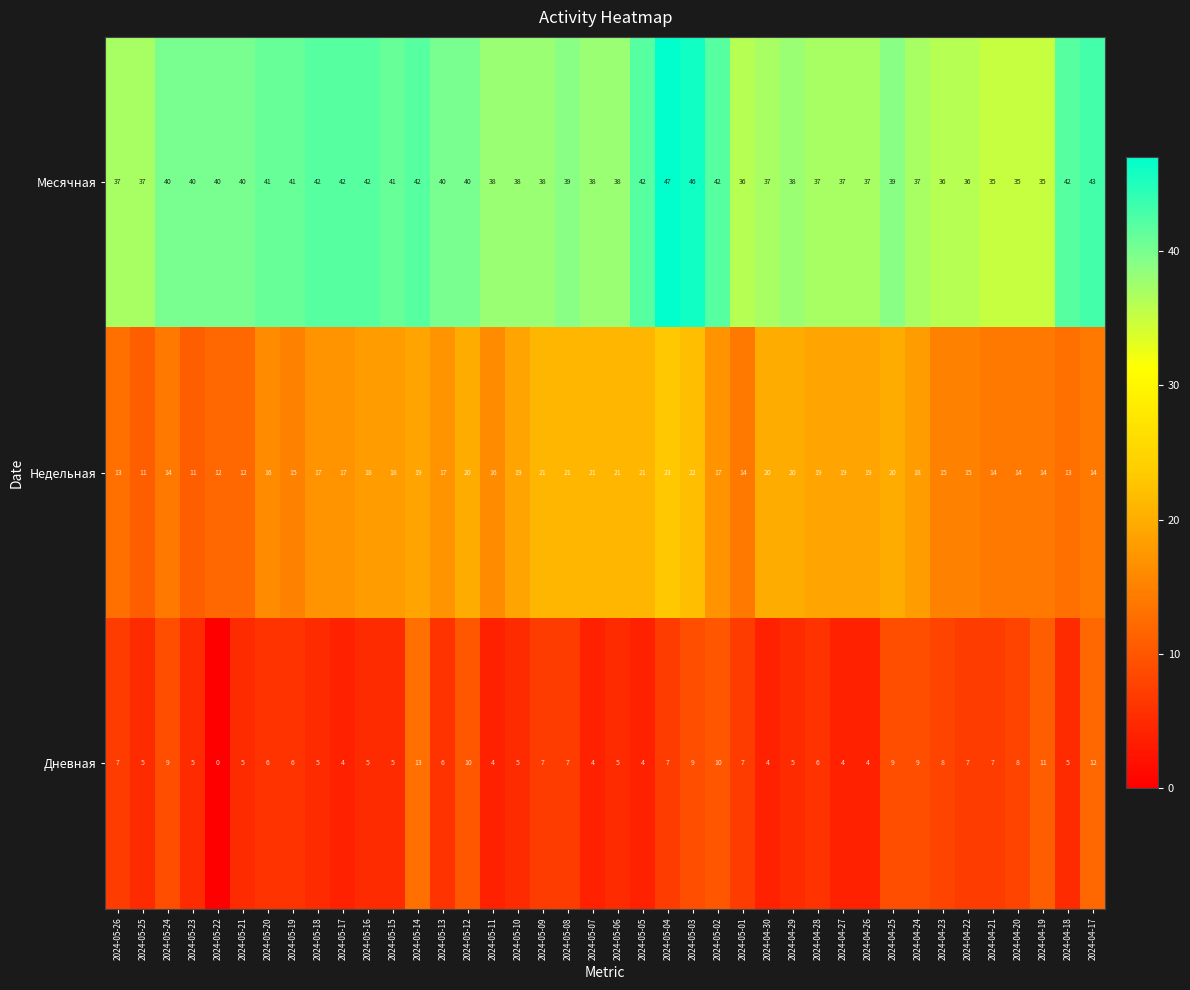

Which series has the largest range (max minus min)?

Дневная